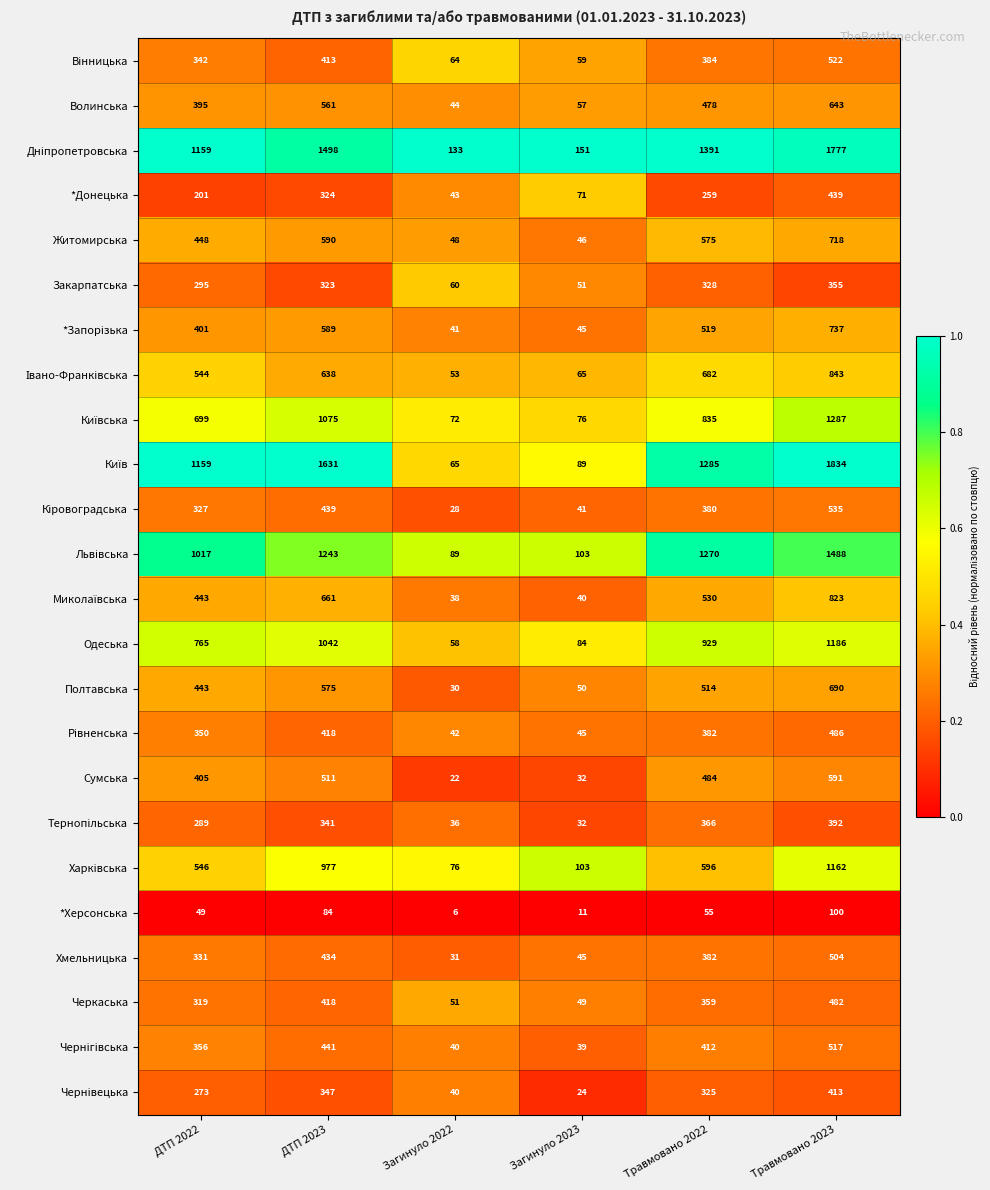

The value of Сумська at ДТП 2022 is 136. True or false?

False